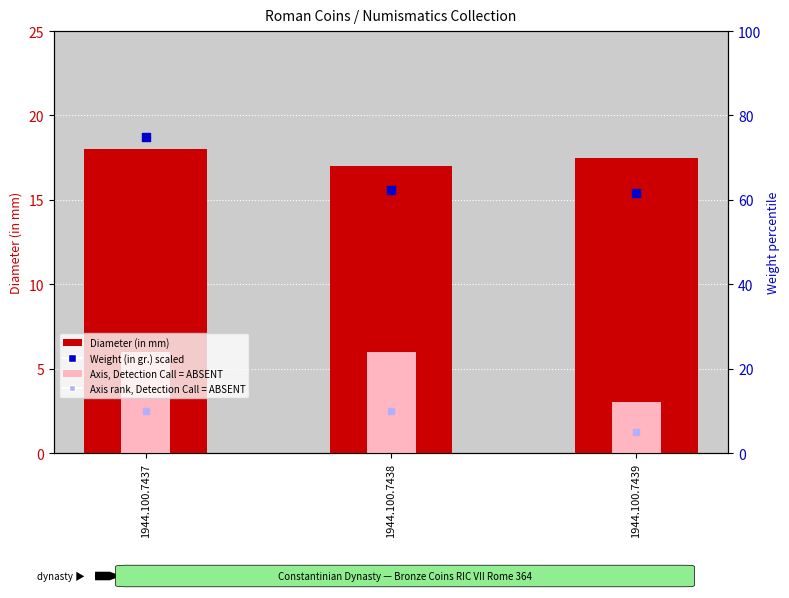

Which series contains the highest Y value?

Weight (in gr.) scaled